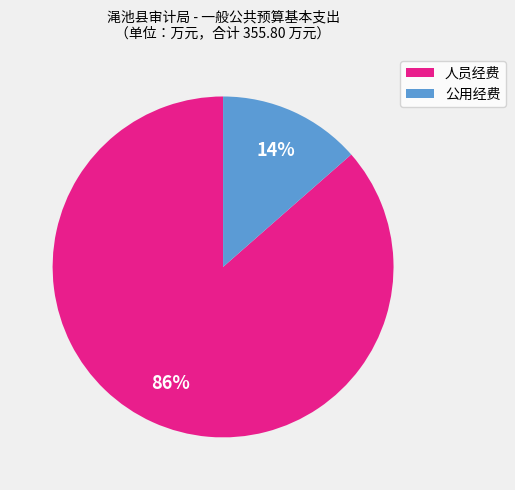

Between 公用经费 and 人员经费, which is larger?

人员经费